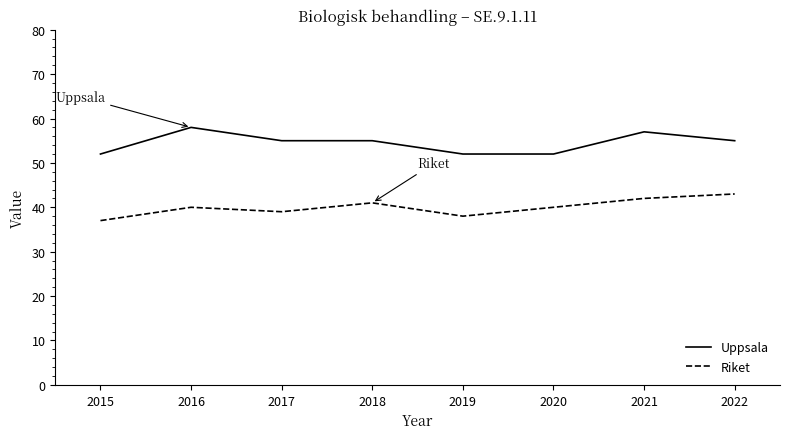

Is it true that Uppsala equals 52 at 2020?

True